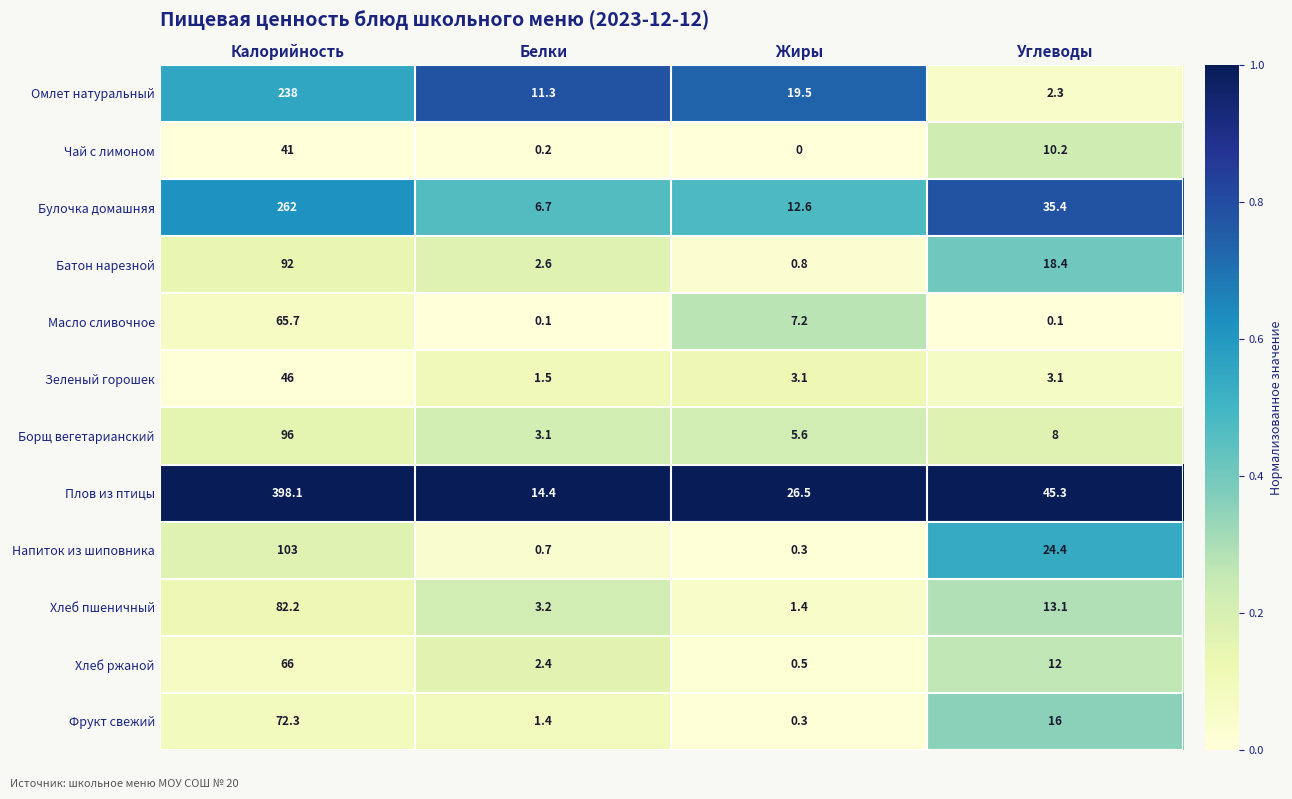

What is the sum of all Омлет натуральный values?

271.1